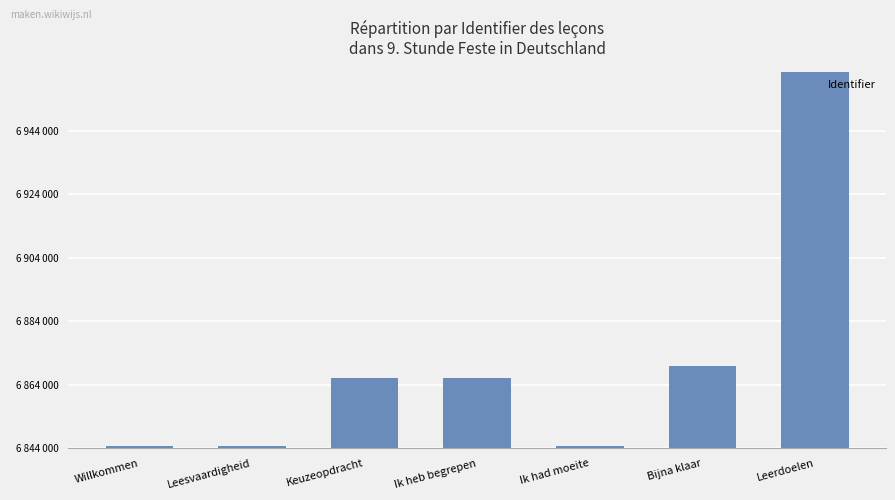

Where is the data nearest to the value 6903598?

Bijna klaar